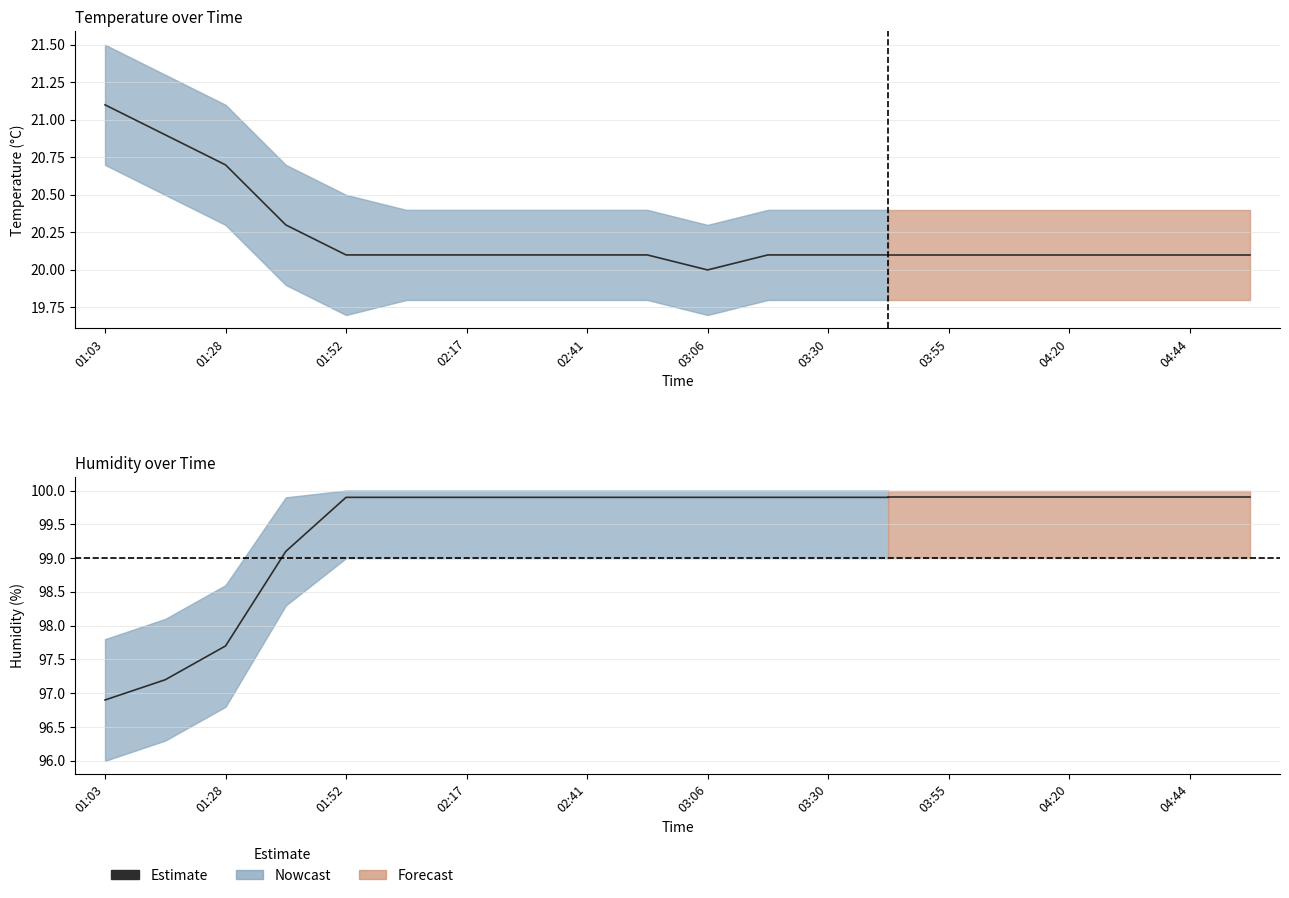

Is this an area chart (filled region under the line)?

No